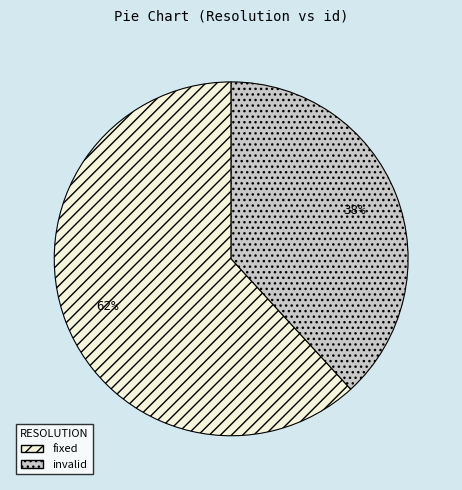

What percentage is the invalid slice, to the nearest percent?

38%